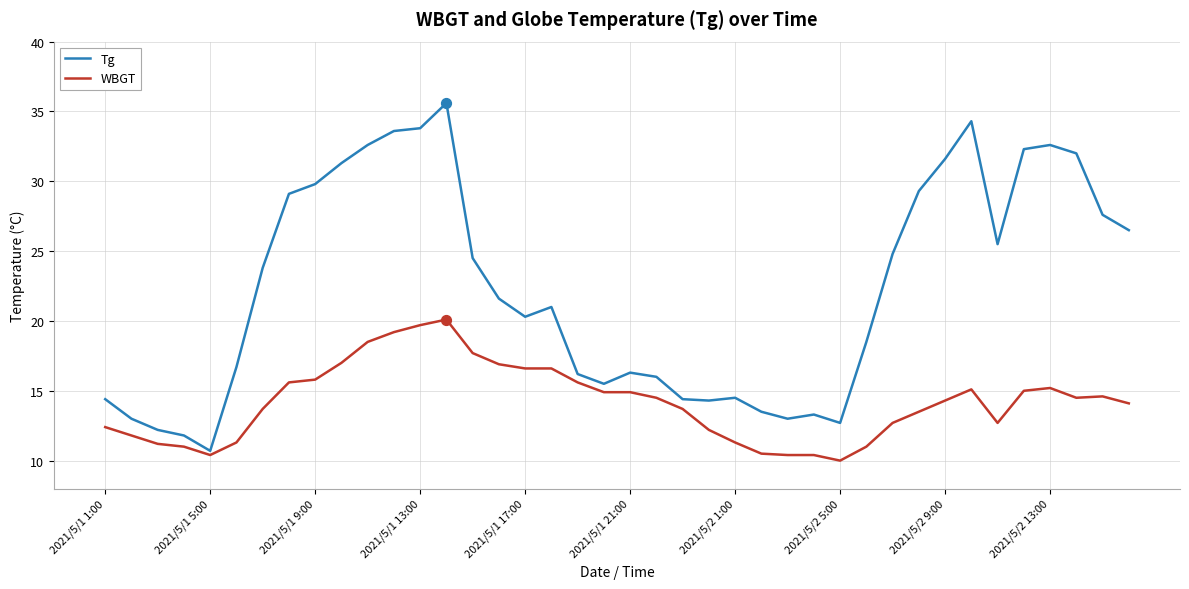

Which series has the widest spread of values?

Tg